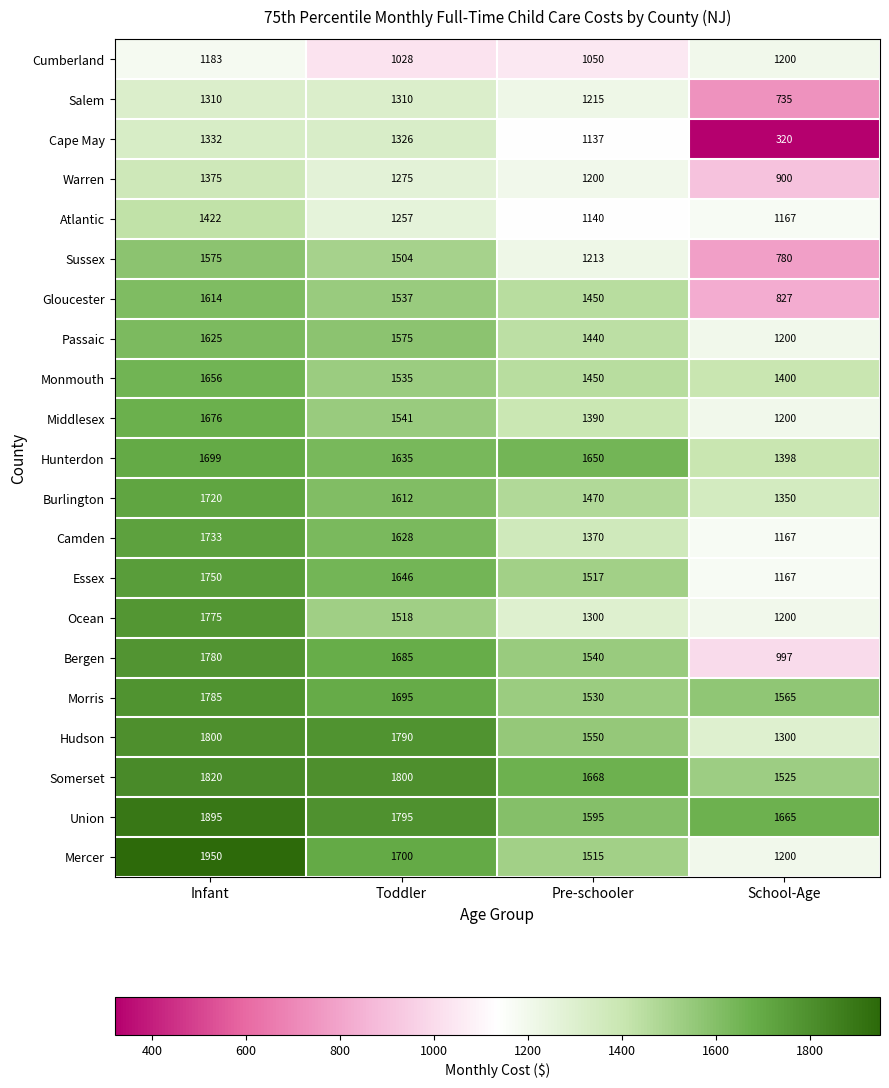

Where does the Mercer series first go above 1700?

Infant